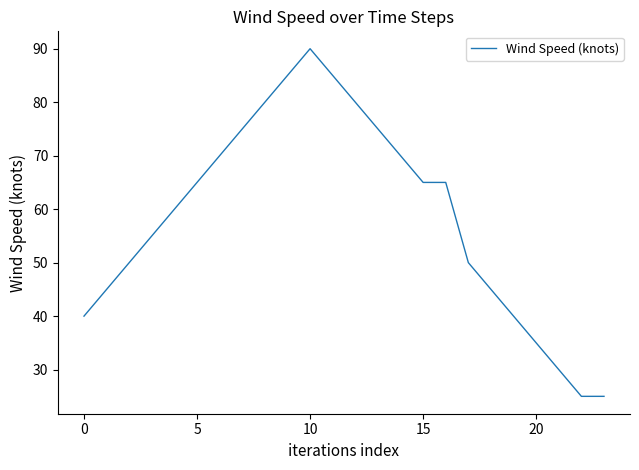

Is this an area chart (filled region under the line)?

No